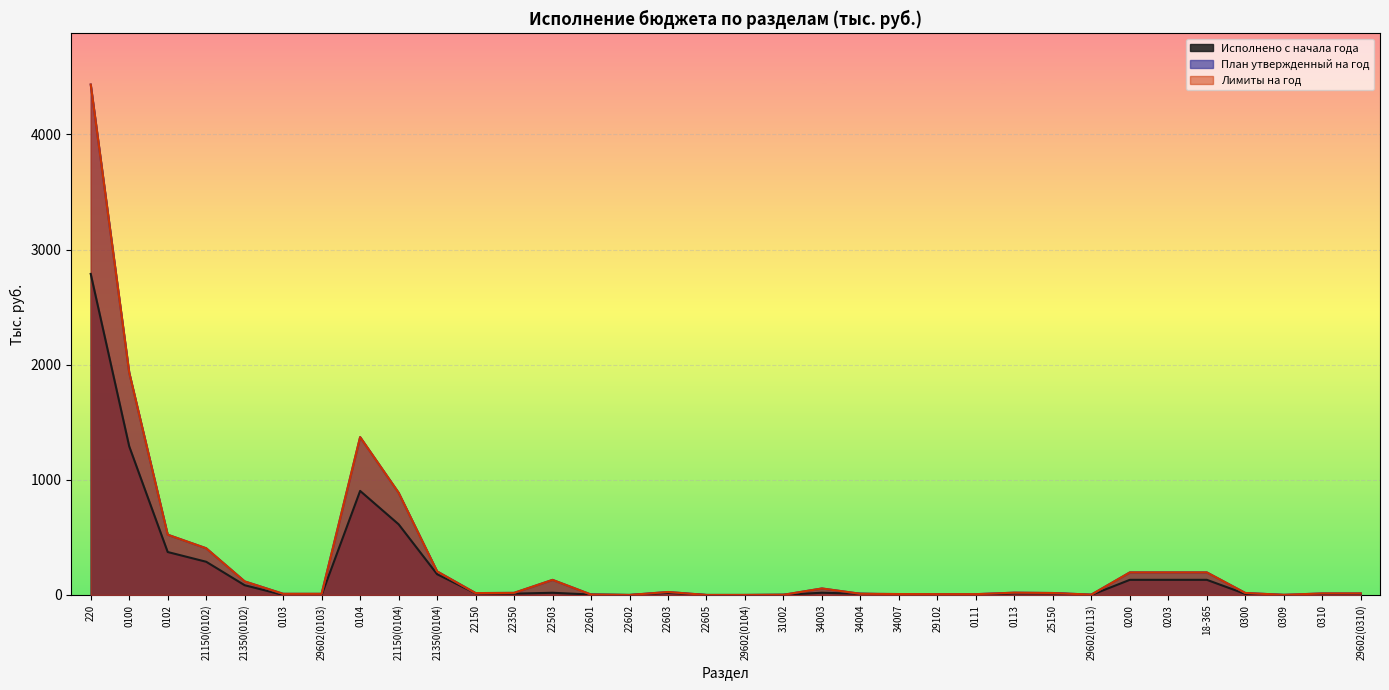

How many values in the План утвержденный на год series are below 17?

16